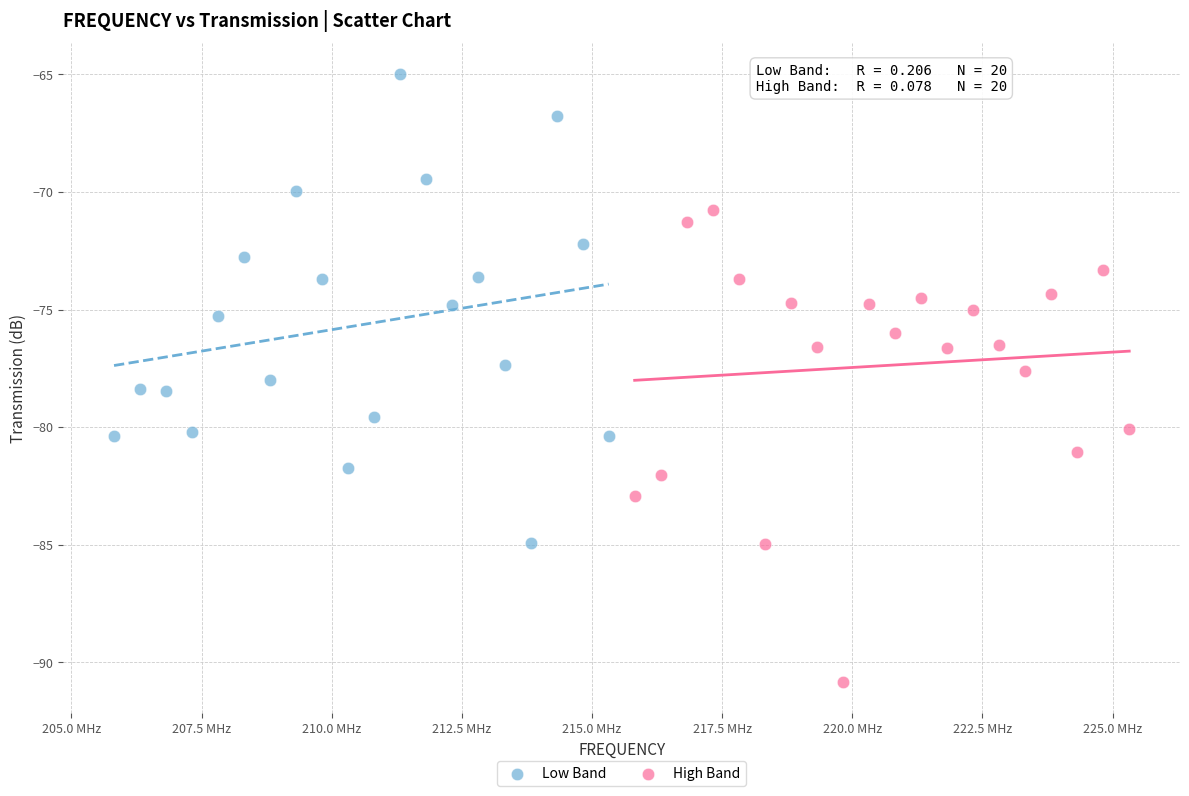

Which series reaches the minimum Y coordinate?

High Band